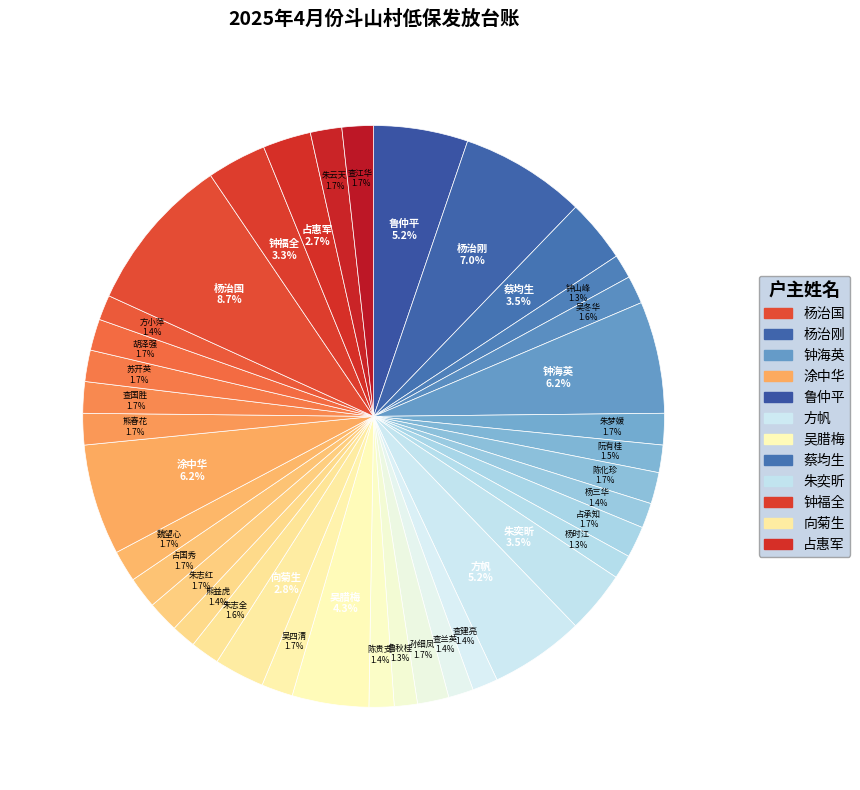

Count the number of slices in the pie.

38